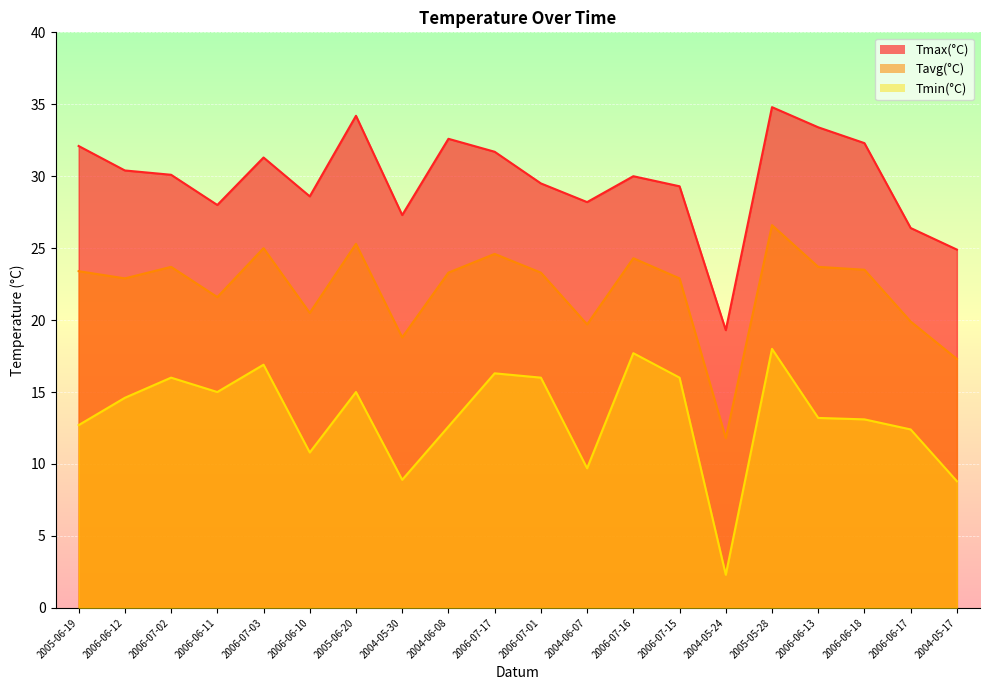

How many data points in Tavg(°C) are less than 23?

9